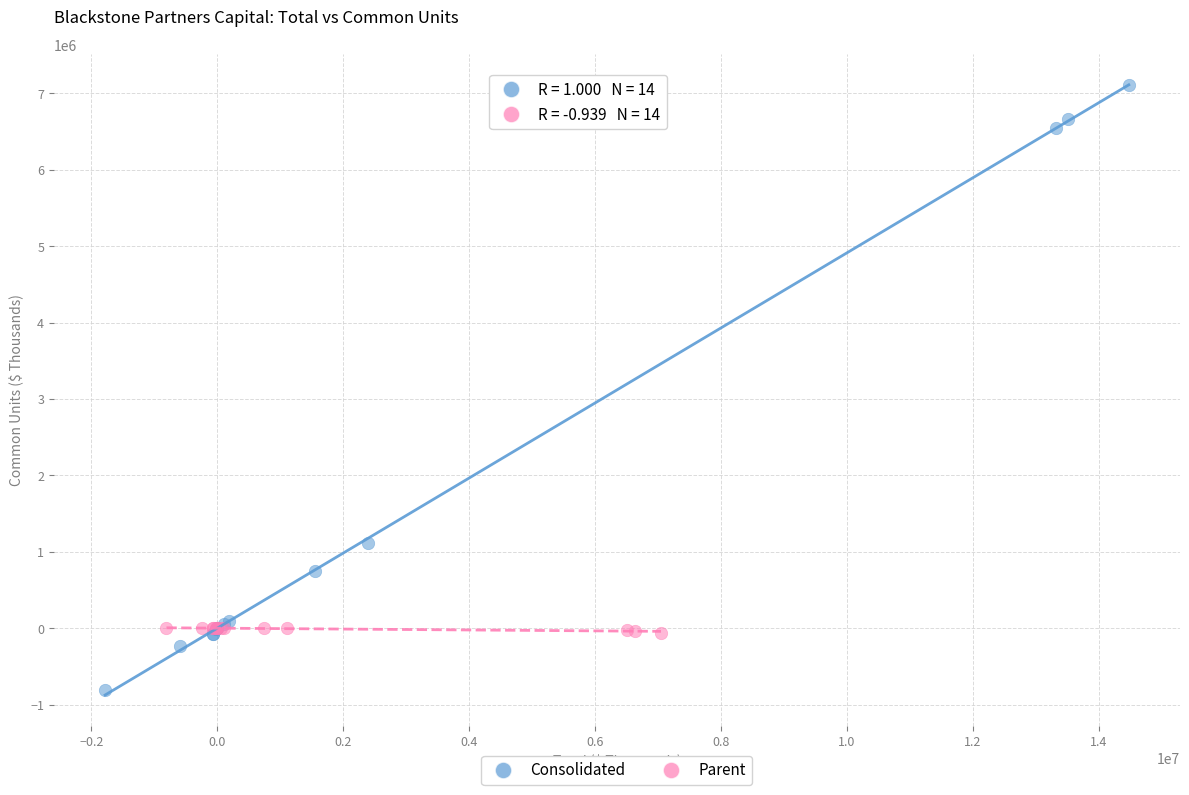

Which series contains the lowest Y value?

Consolidated